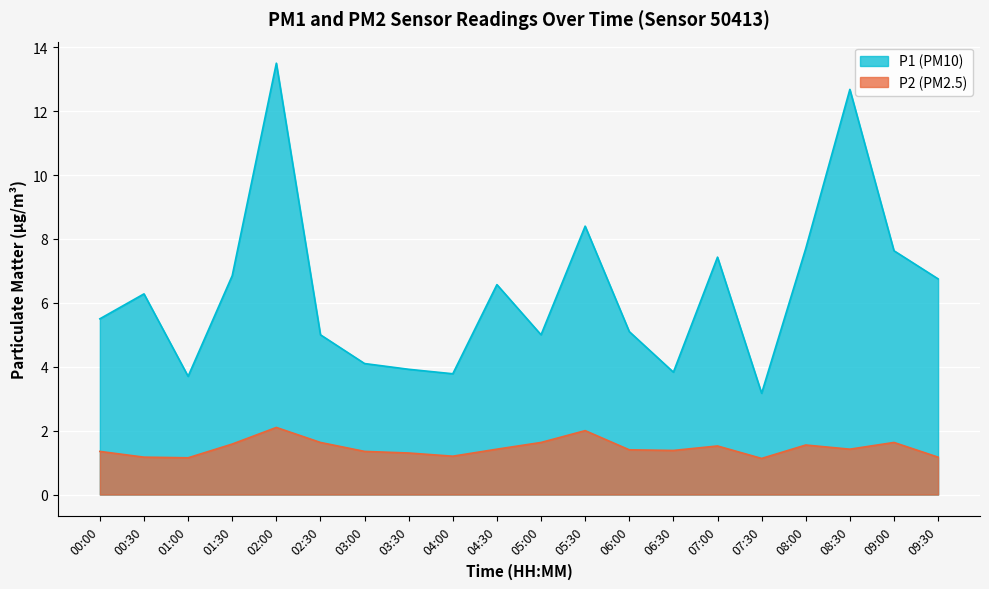

How many series are shown in this chart?

2